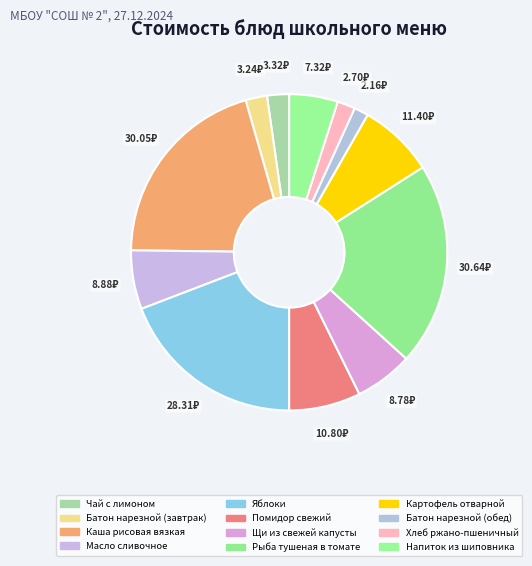

How many slices are in this pie chart?

12